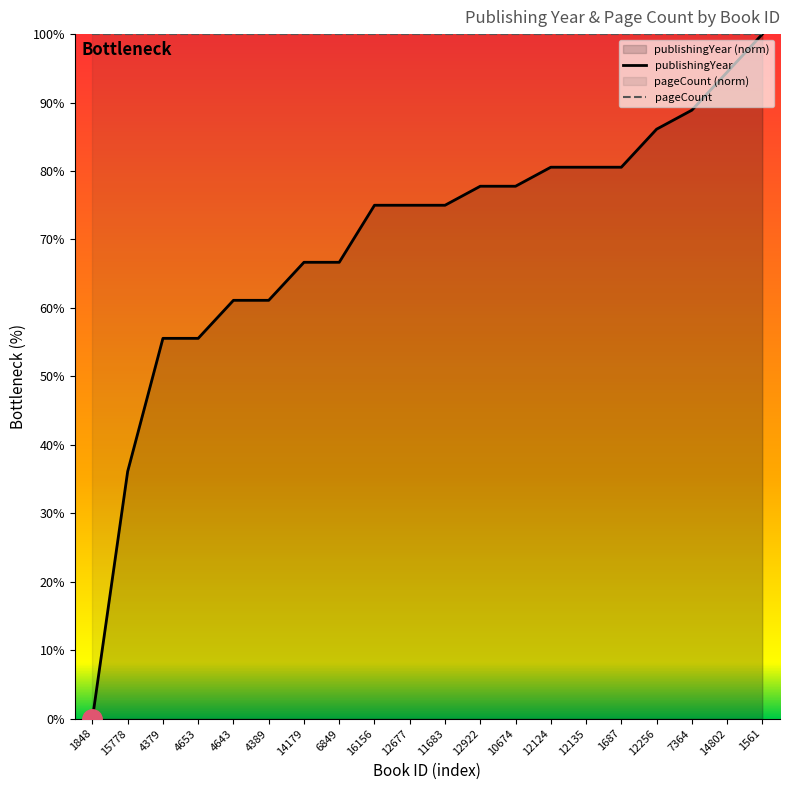

What is the value of the 9th point from the left?

75.0